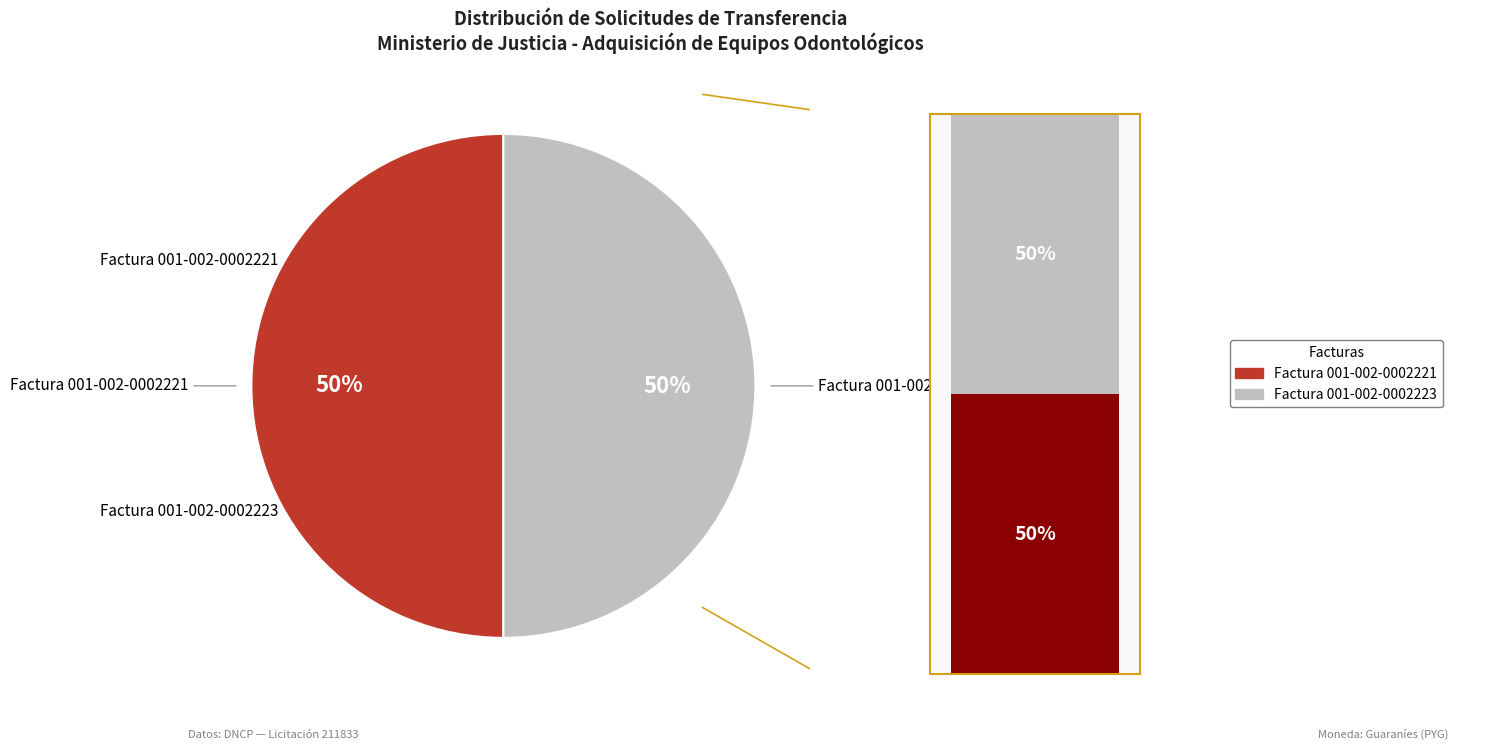

To the nearest percent, what is the average slice percentage?

50%